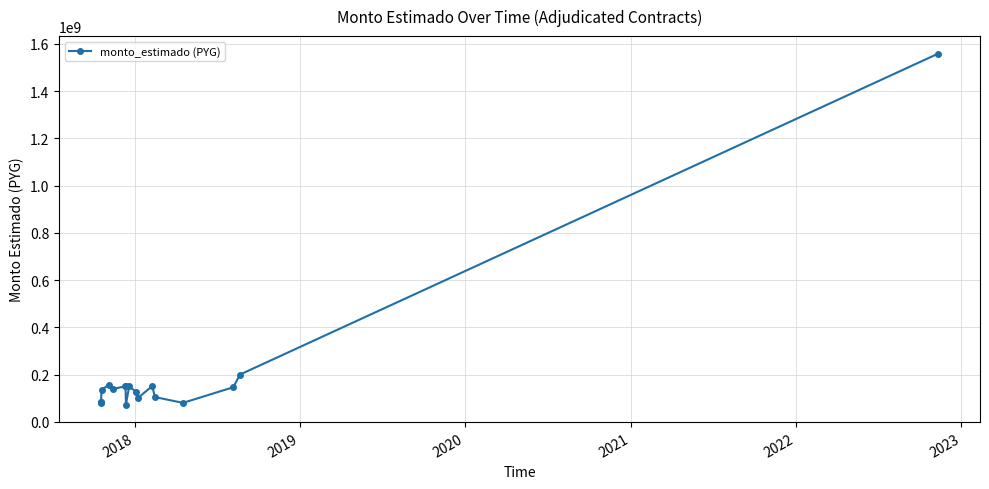

What is the greatest value displayed?

1558912688.0